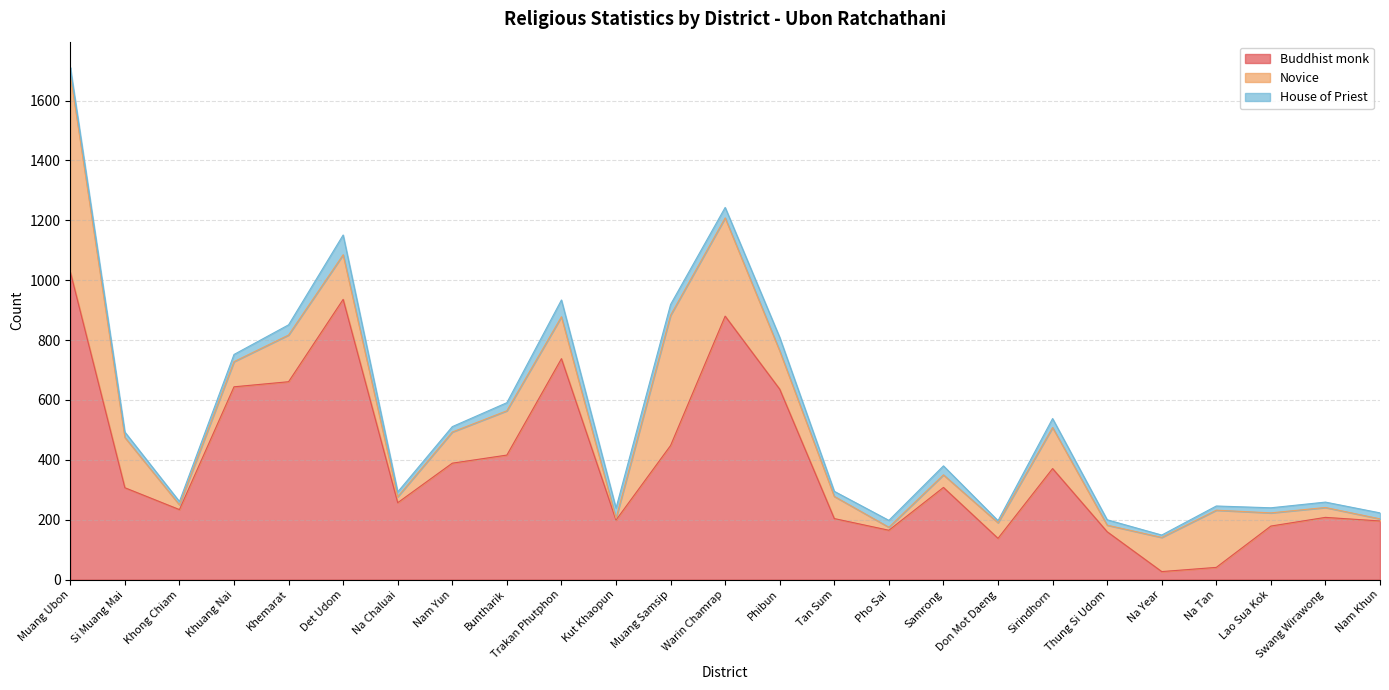

Which series has the largest total across all categories?

Buddhist monk